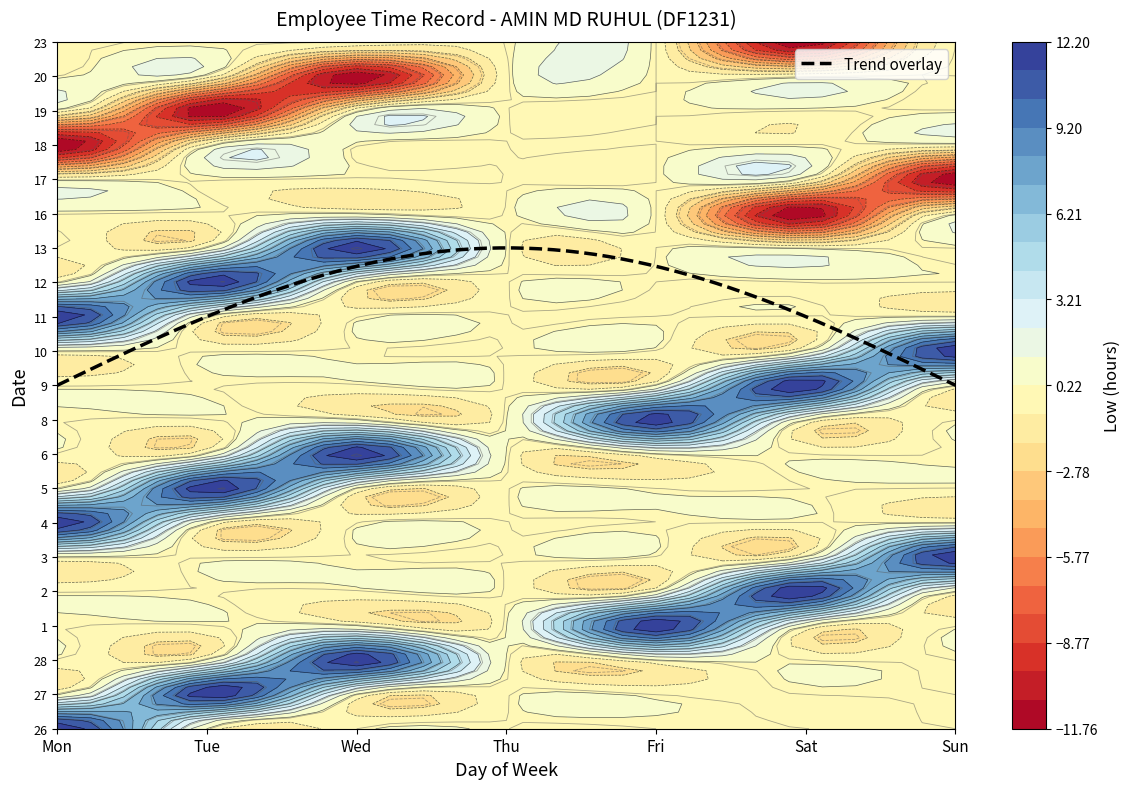

Rank the series at Sat from lowest to highest value.

16, 23, 26, 27, 28, 1, 3, 4, 5, 6, 8, 10, 11, 12, 13, 17, 18, 19, 20, 9, 2